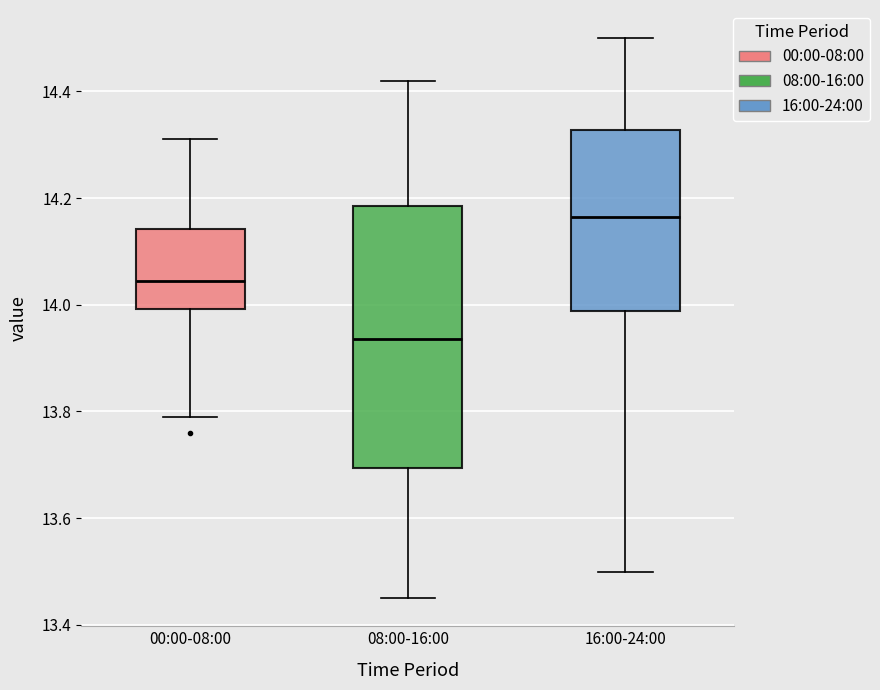

Reading left to right, read every box against the y-axis: the position of its median line, the range the box covers, and the ends of its whiskers. The values are not printed on the chart, so give them approximately, as read against the axis.

00:00-08:00: median 14.04, box 14.00 to 14.14, whiskers 13.80 to 14.32
08:00-16:00: median 13.94, box 13.70 to 14.18, whiskers 13.46 to 14.42
16:00-24:00: median 14.16, box 13.98 to 14.32, whiskers 13.50 to 14.50